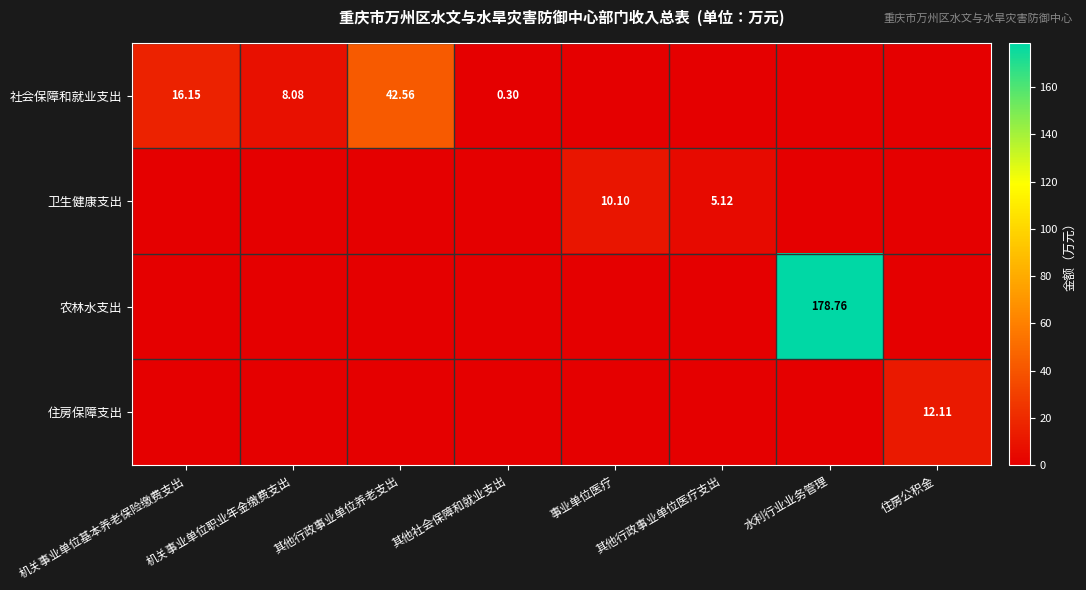

Is the value of 住房保障支出 at 住房公积金 greater than the value of 社会保障和就业支出 at 机关事业单位基本养老保险缴费支出?

No